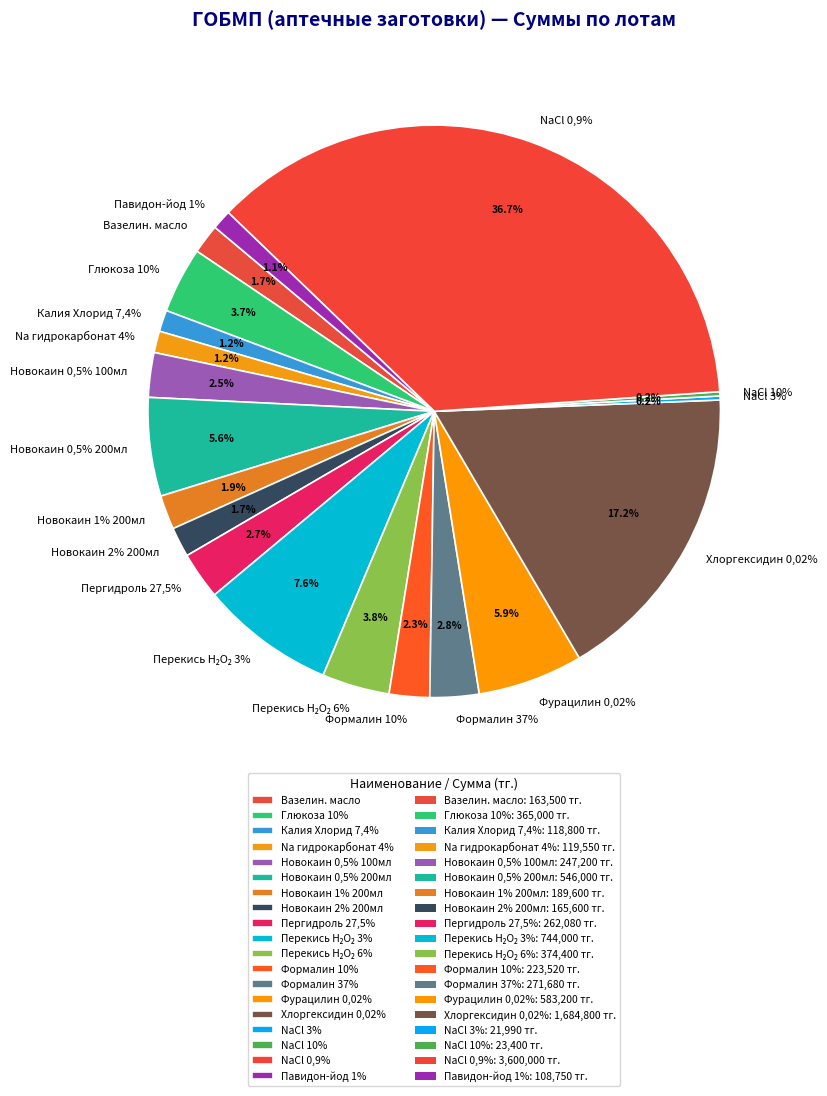

The Раствор Натрия хлорида 0,9% 400 мл slice represents 48% of the pie. True or false?

False